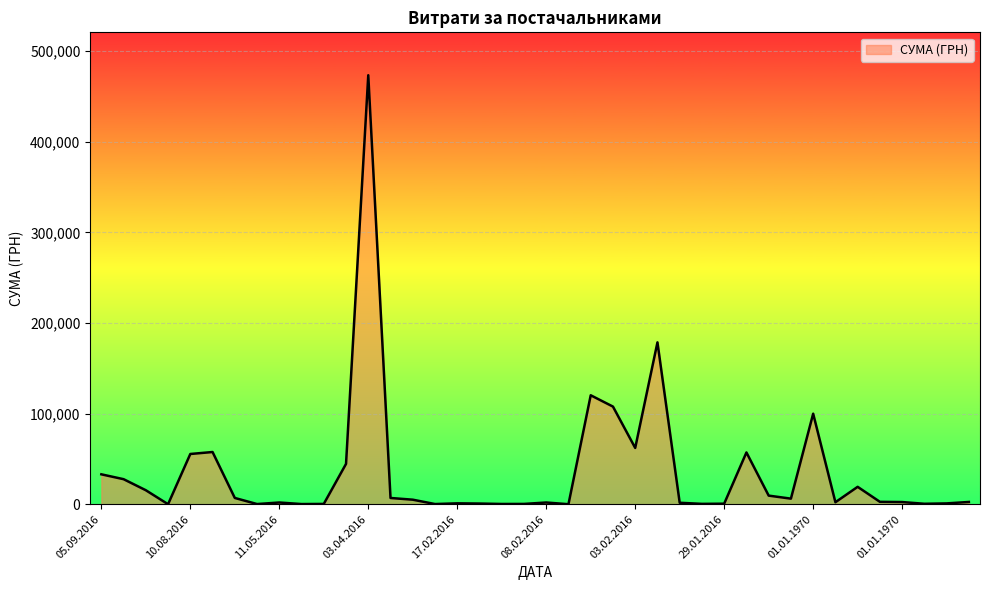

What is the difference between the maximum and minimum values?

473344.0